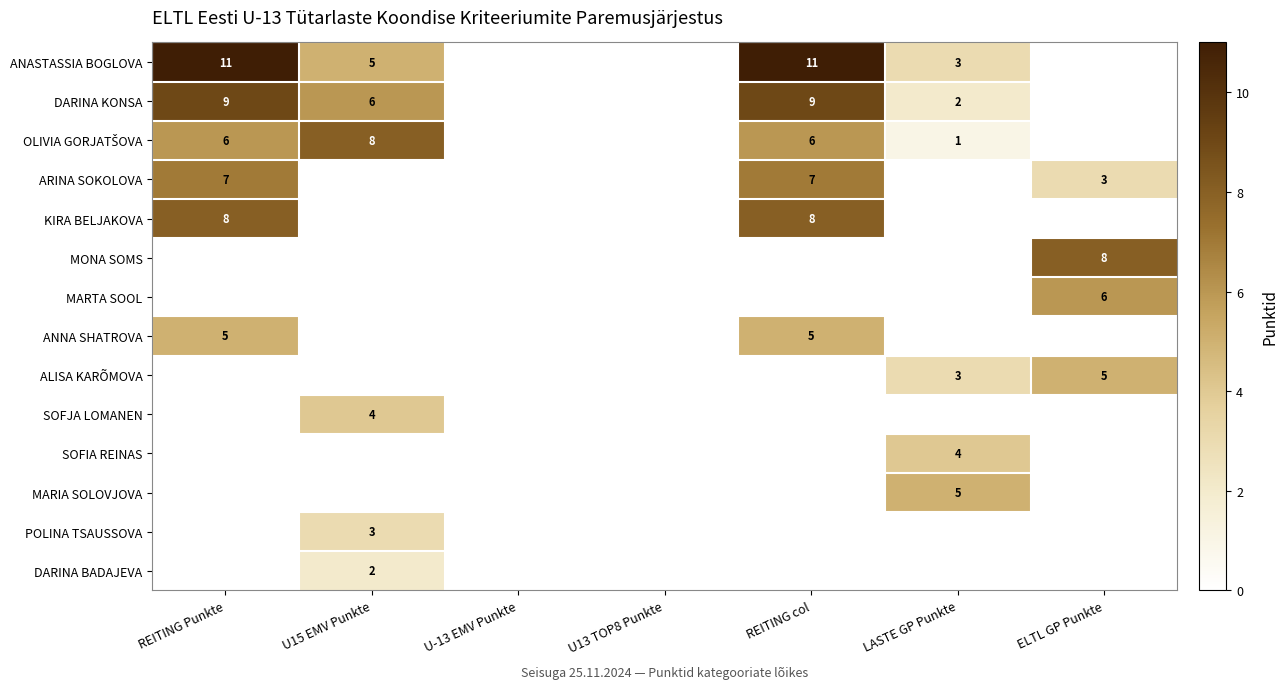

The value of DARINA KONSA at U15 EMV Punkte is 6. True or false?

True